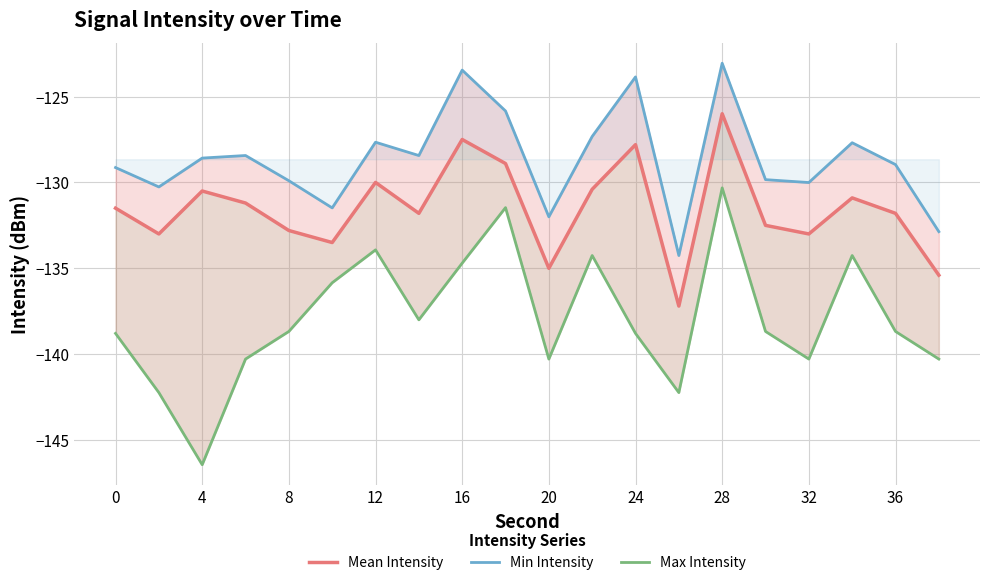

How many lines are shown in the chart?

3